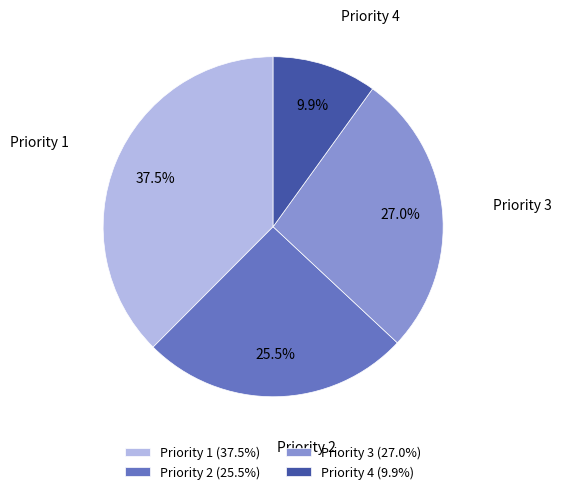

The Priority 4 slice represents 25% of the pie. True or false?

False